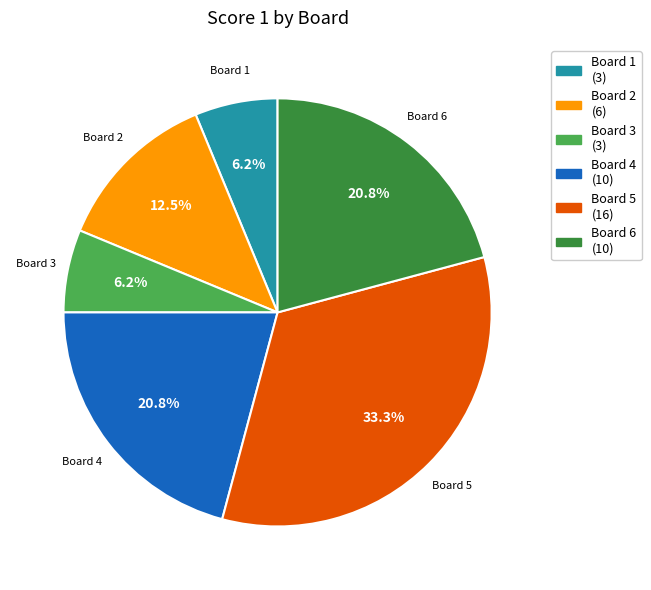

Is there any slice that represents more than half of the pie?

No